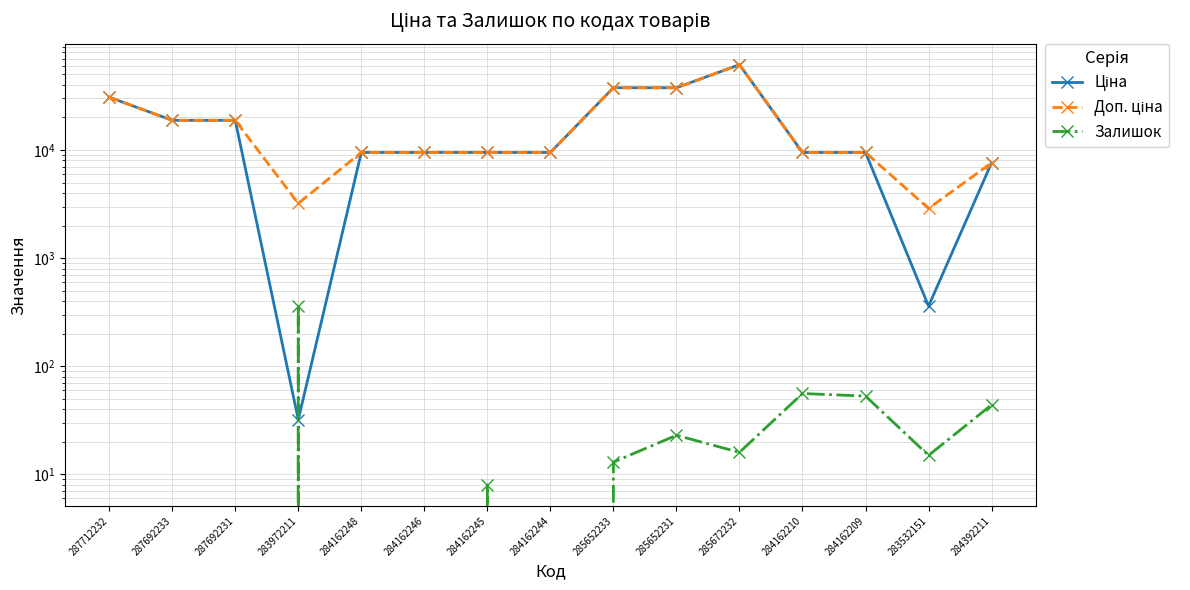

Where is Залишок nearest to the value 180?

284162210